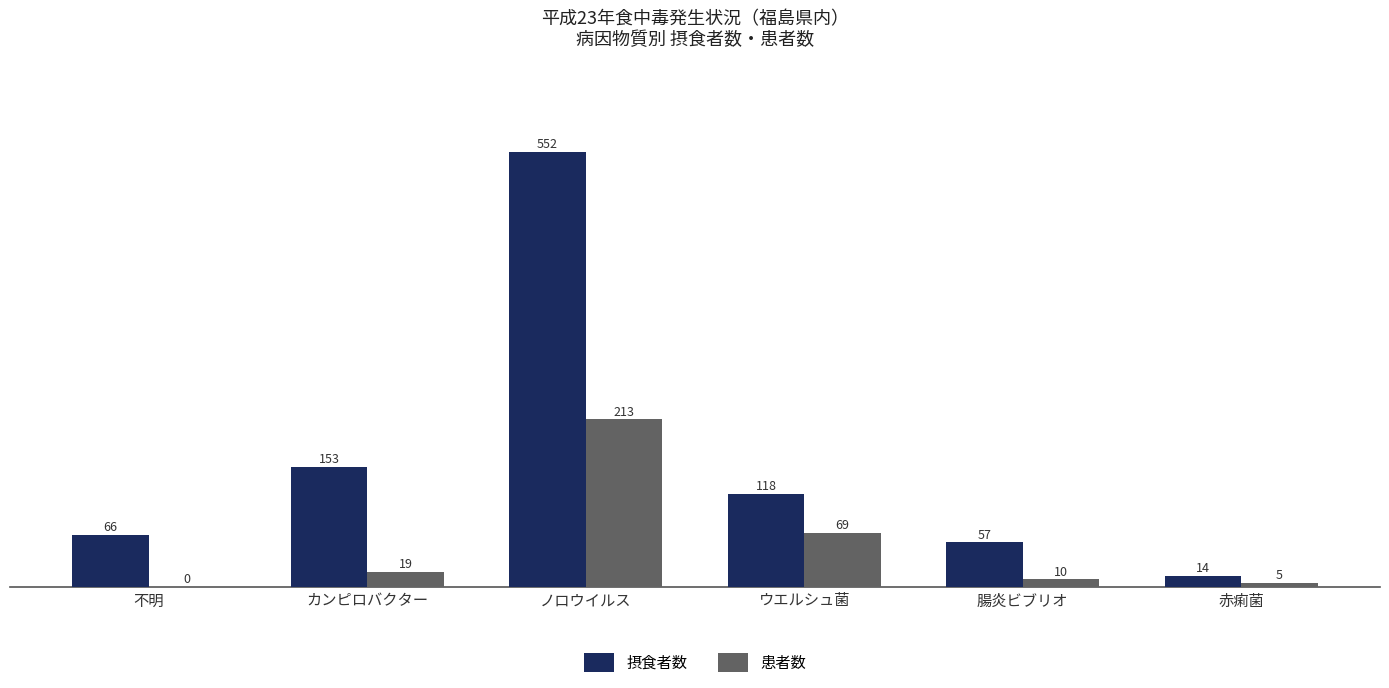

Count the number of data series in this chart.

2